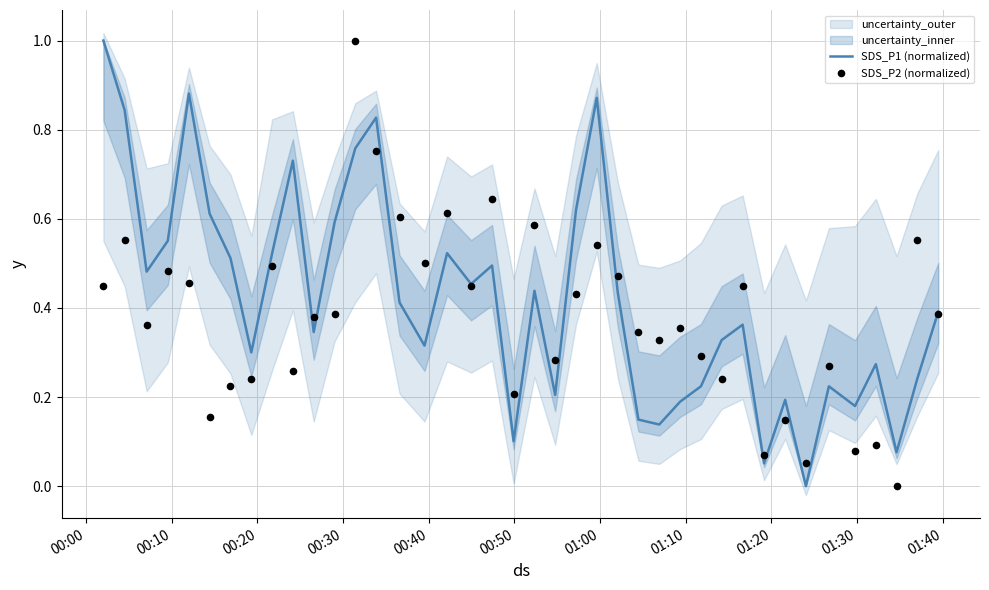

Which series contains the lowest Y value?

SDS_P1 (normalized)